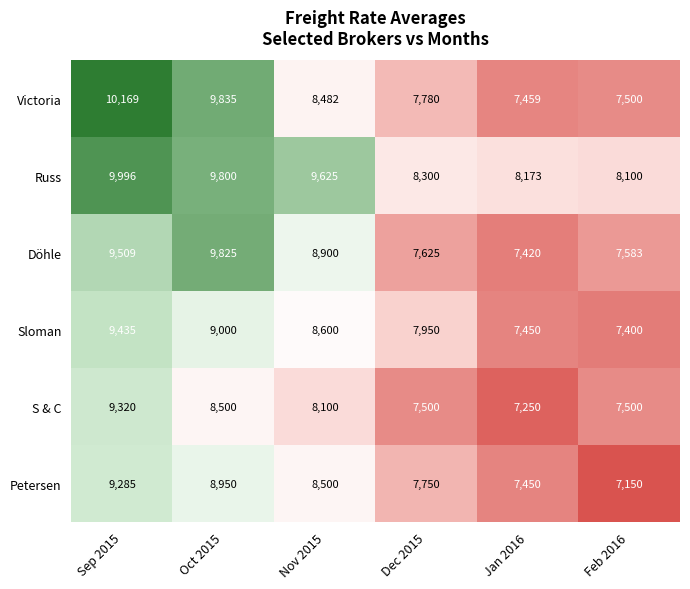

True or false: Döhle has a value of 2427 at Jan 2016.

False